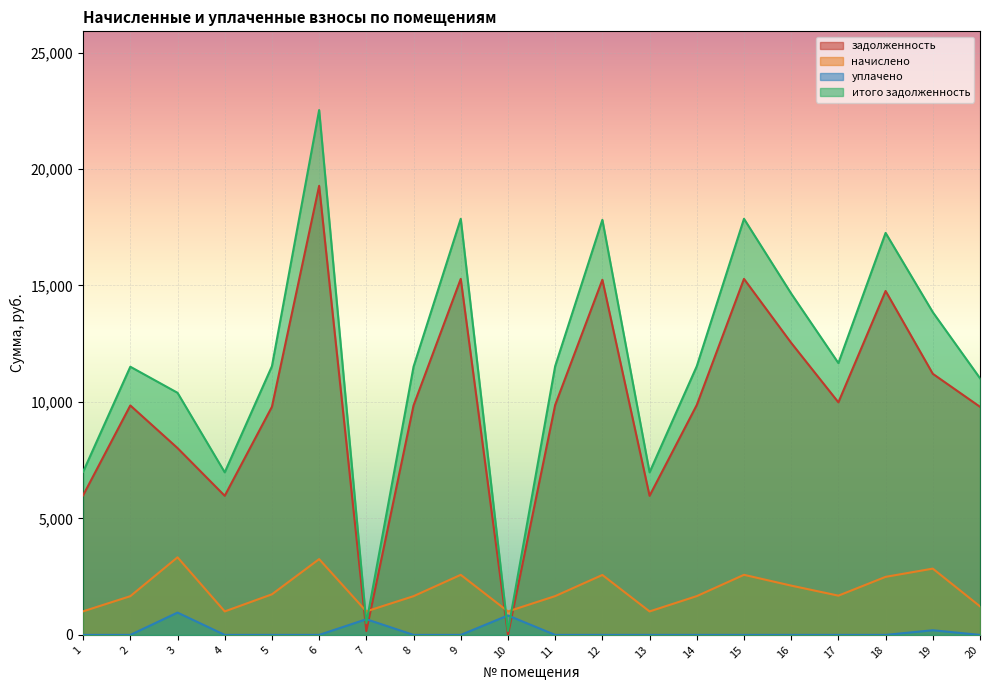

How many interior local peaks does the начислено series have?

6